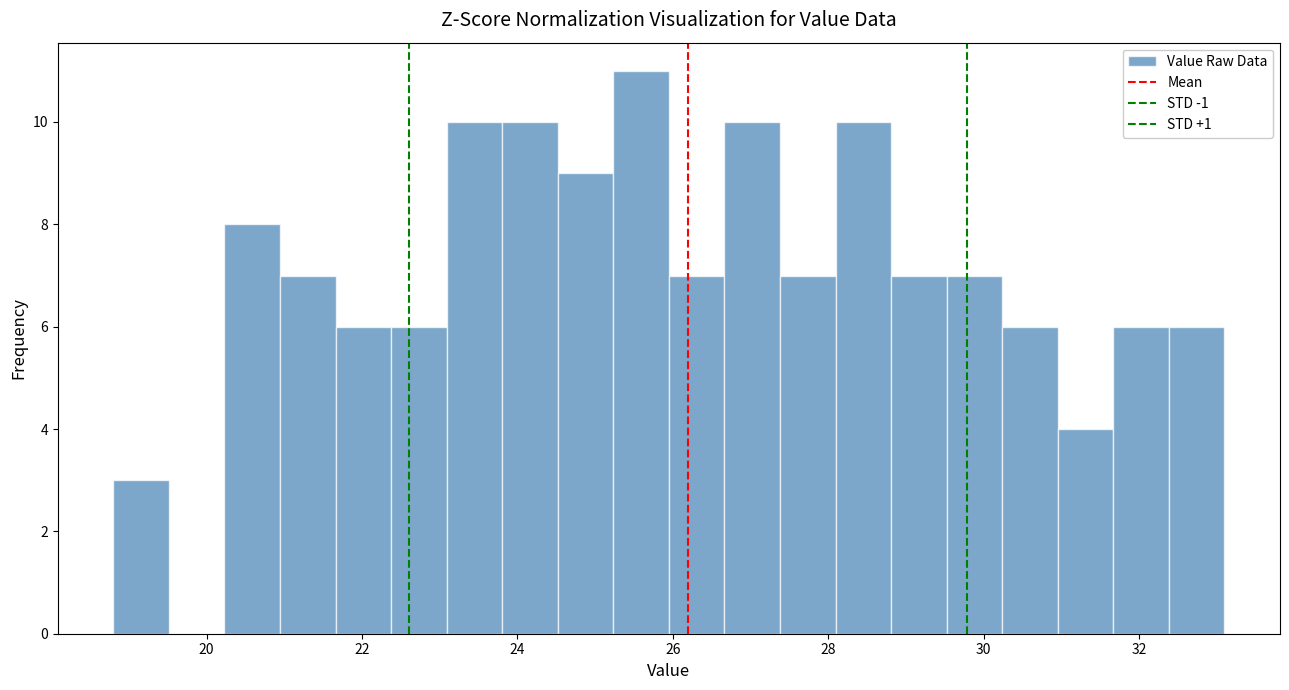

Read against the x-axis, roughly where is the centre of the tallest bar?

25.6